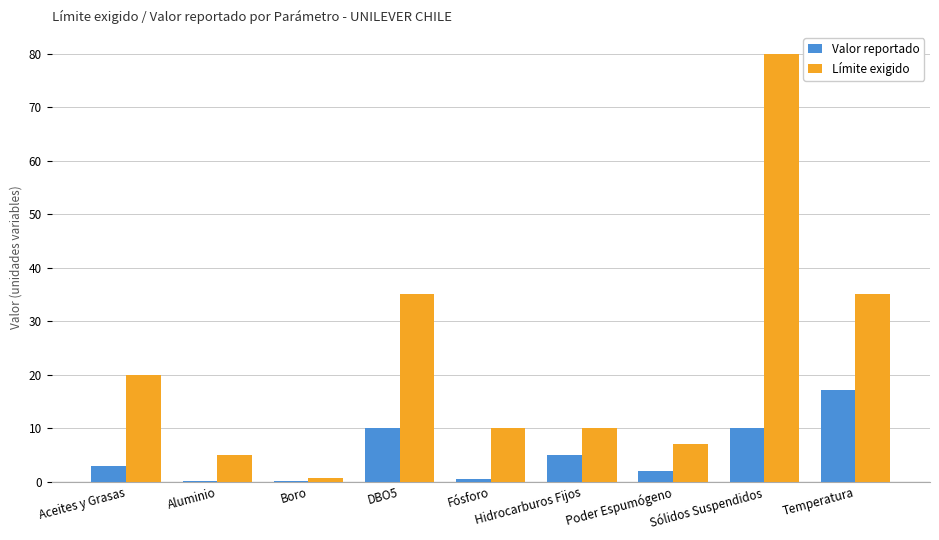

How many categories are shown in the chart?

9